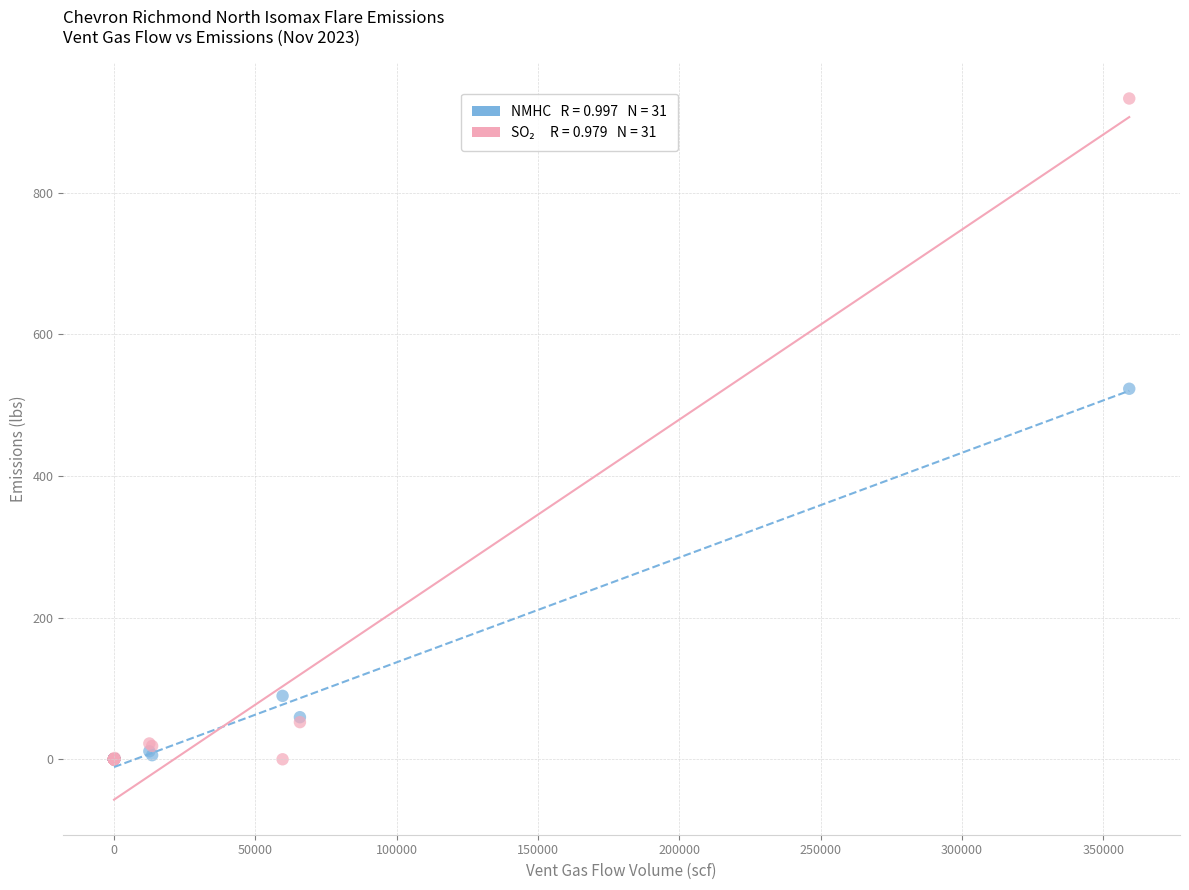

Across all series, what Y value is closest to 466?

523.1